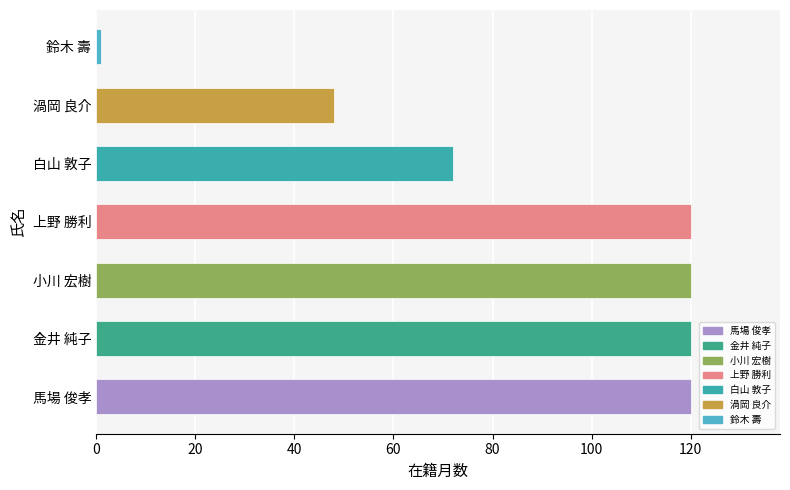

What is the greatest value displayed?

120